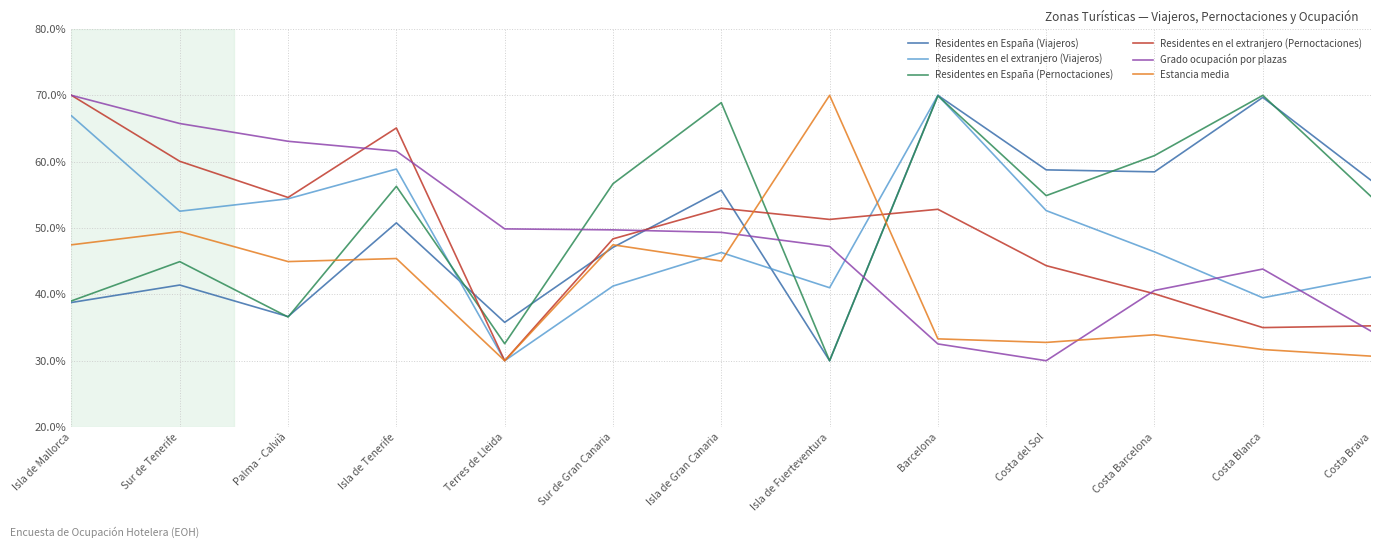

What position from the right is Isla de Gran Canaria?

7